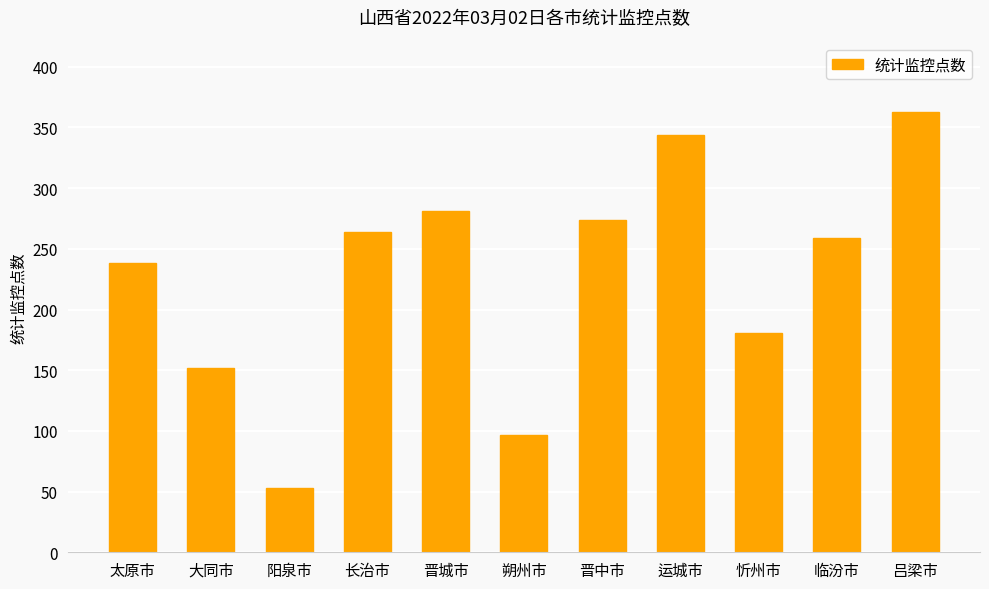

Count the number of categories in the chart.

11